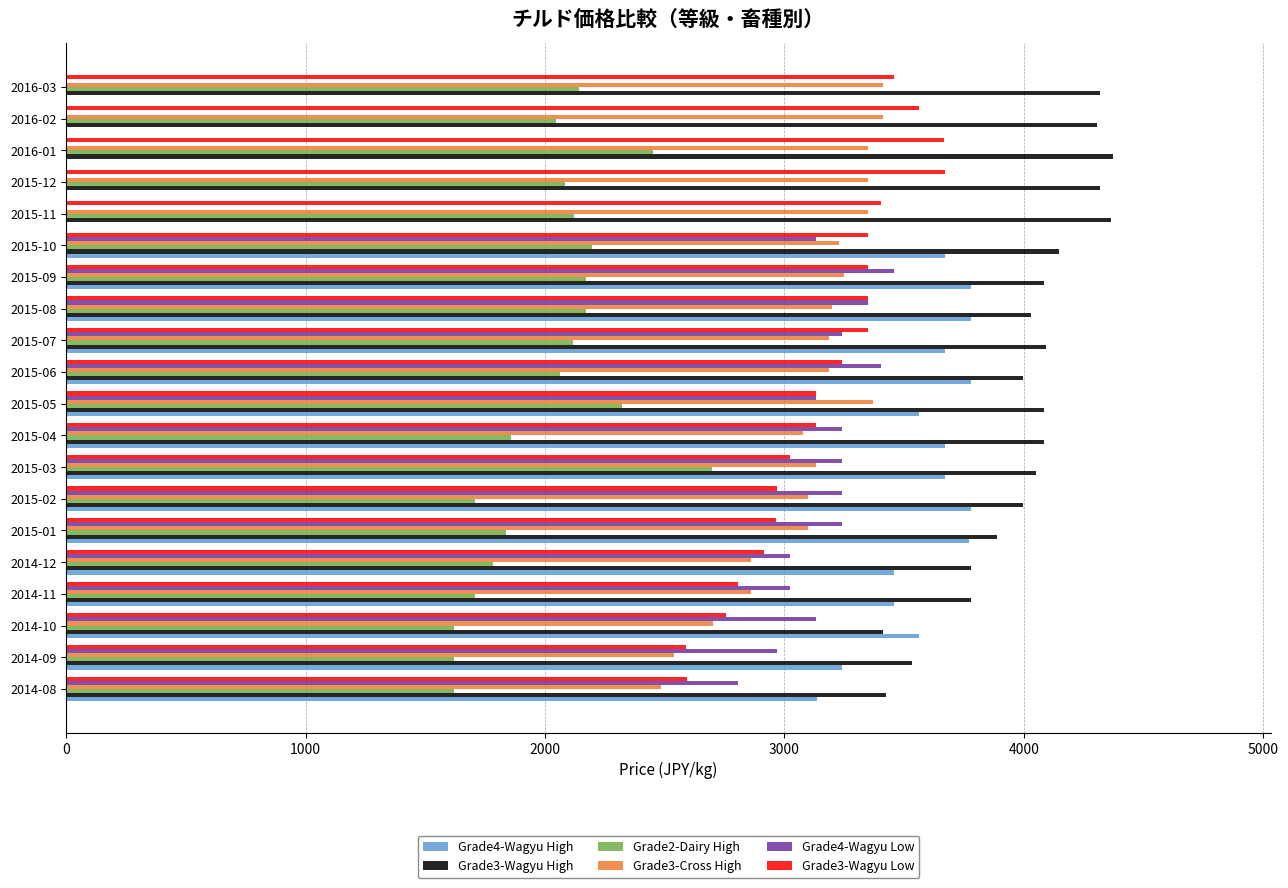

Which series has the largest total across all categories?

Grade3-Wagyu High